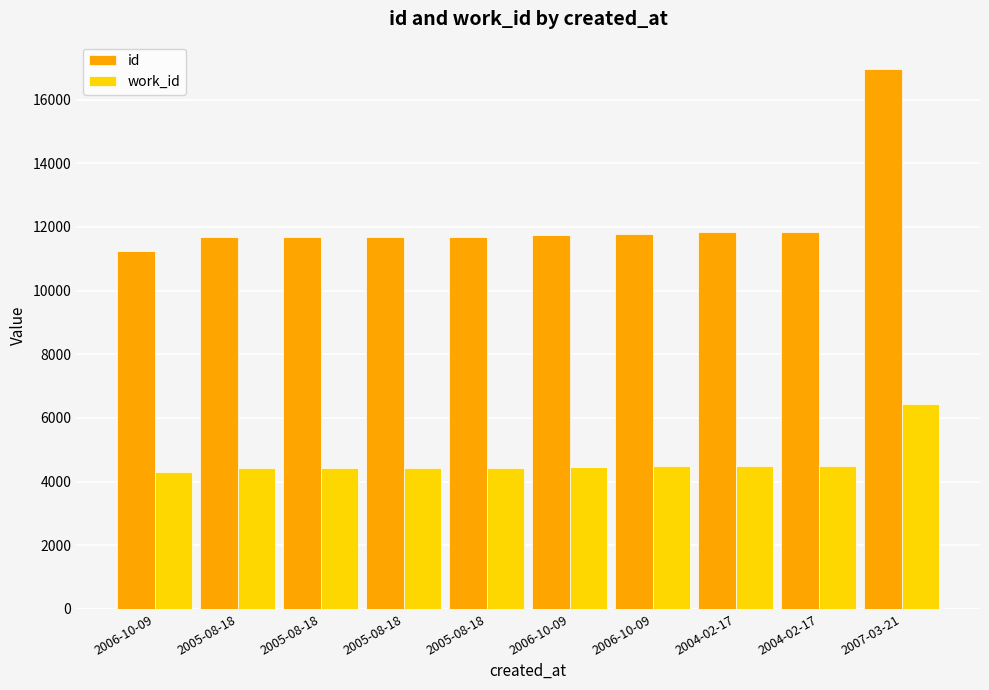

What is the difference between the second highest and minimum values in the work_id series?

194